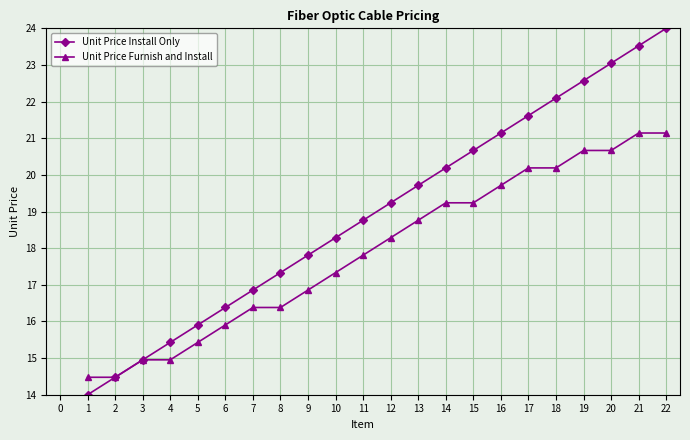

Is the value of Unit Price Install Only at 20 greater than the value of Unit Price Furnish and Install at 9?

Yes